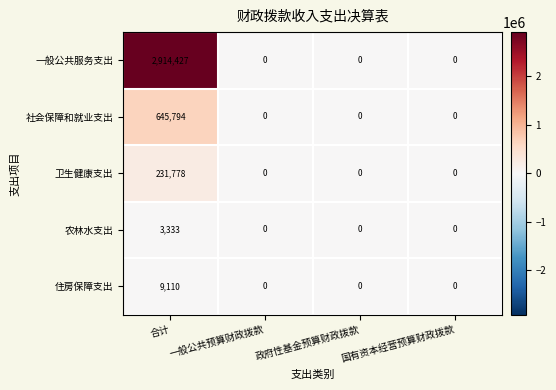

Which series has the largest total across all categories?

一般公共服务支出